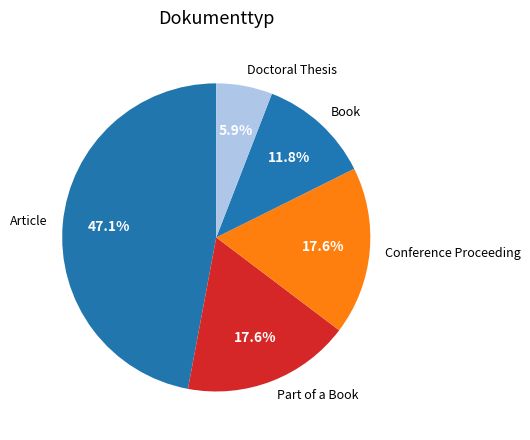

Does any single category account for the majority?

No